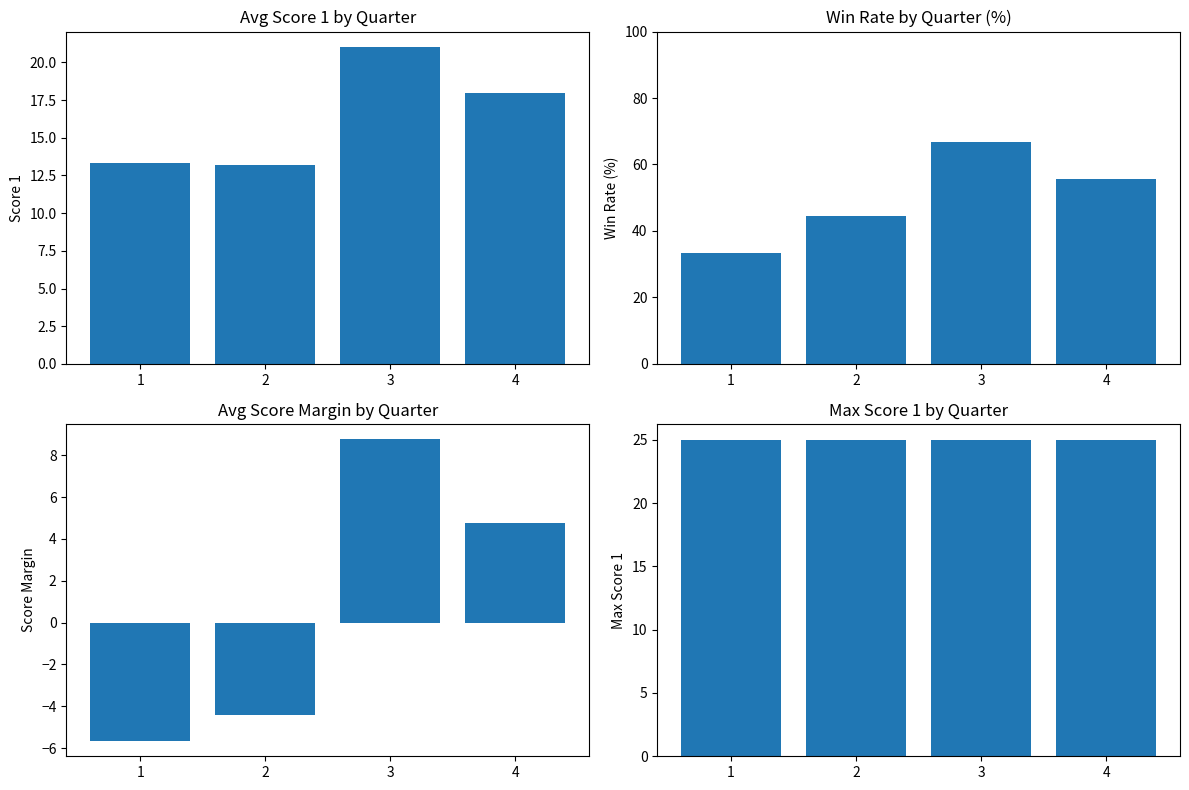

How many data points does each series have?

4